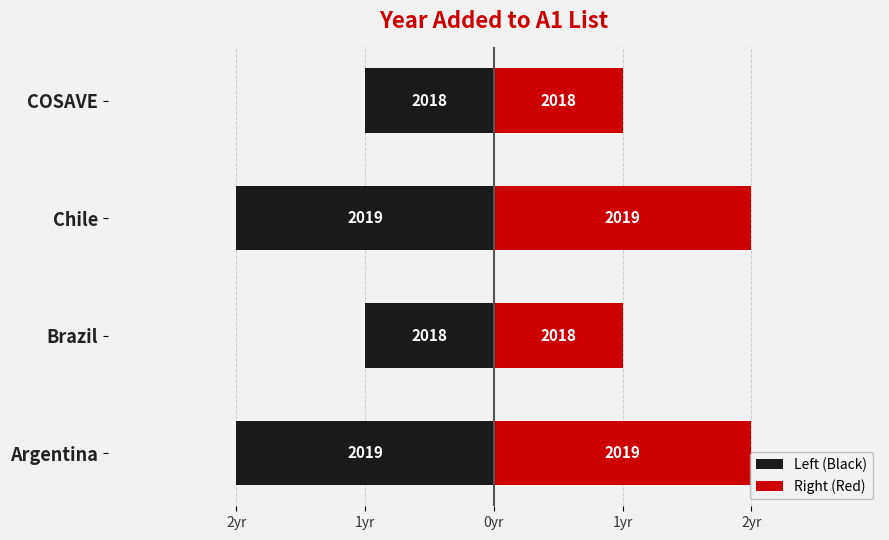

How many bars are there in each group?

2